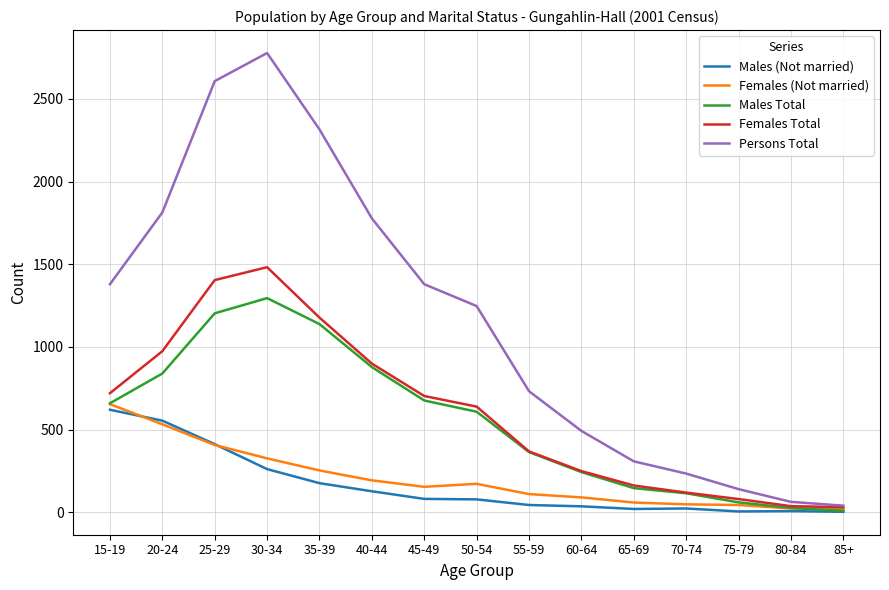

True or false: Males (Not married) has more than 0 points higher than both neighbors.

True